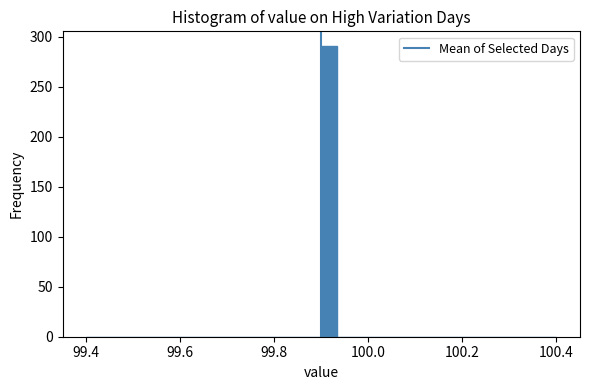

Around what value on the x-axis is the tallest bar? Give the approximate position of its centre, as read against the axis.

99.92